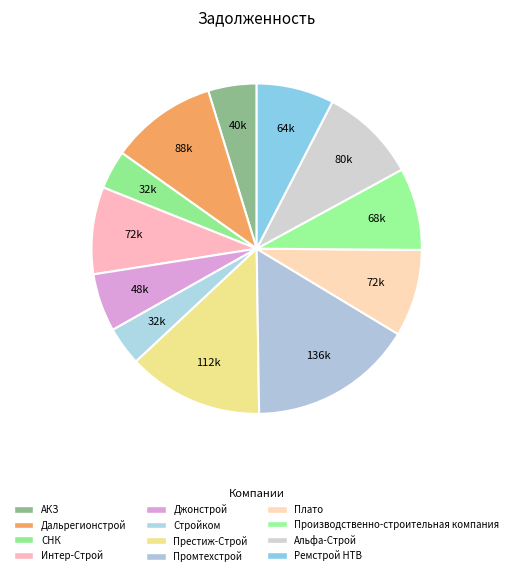

To the nearest percent, what percentage of the pie is АКЗ?

5%